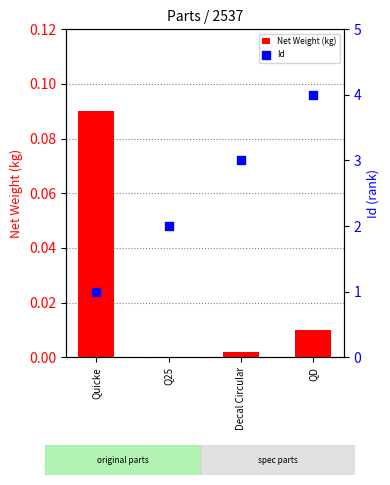

Which series contains the lowest Y value?

Net Weight (kg)